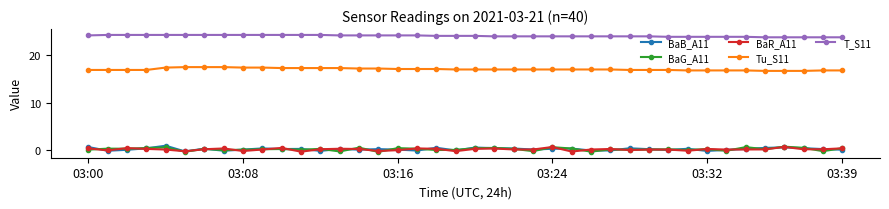

What is the difference between the second highest and minimum values in the BaB_A11 series?

0.9